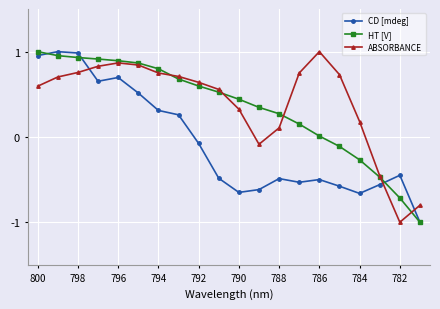

How many times do ABSORBANCE and CD [mdeg] cross each other?

3